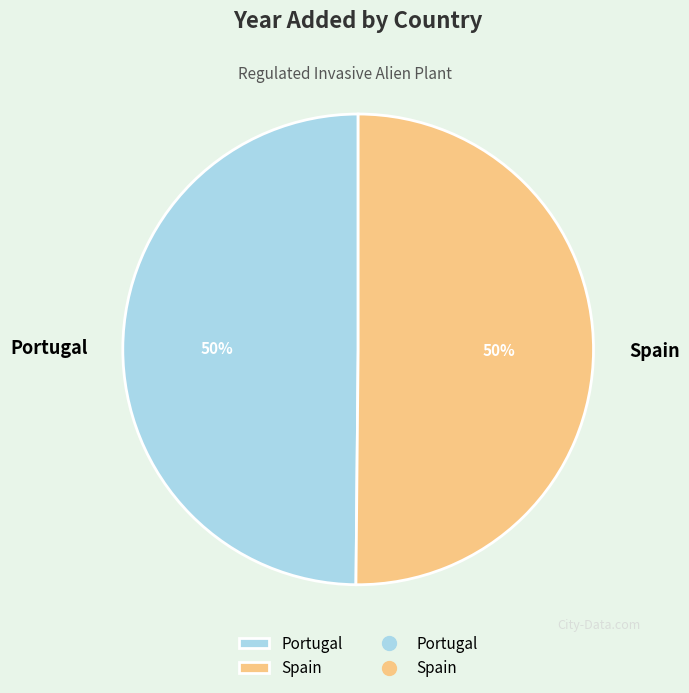

Is it true that Portugal is 56% of the pie?

False